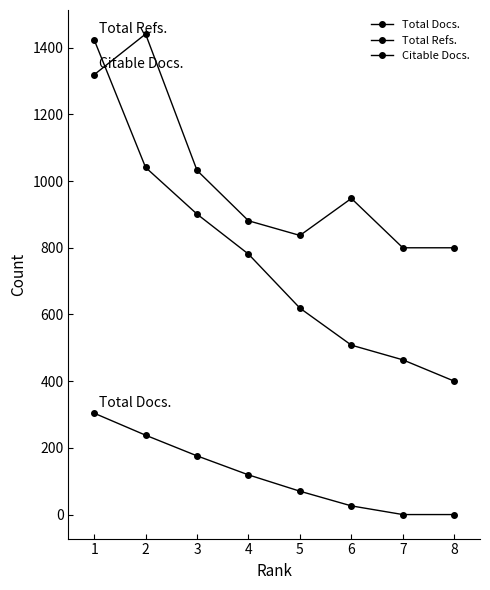

How many data points does each series have?

8